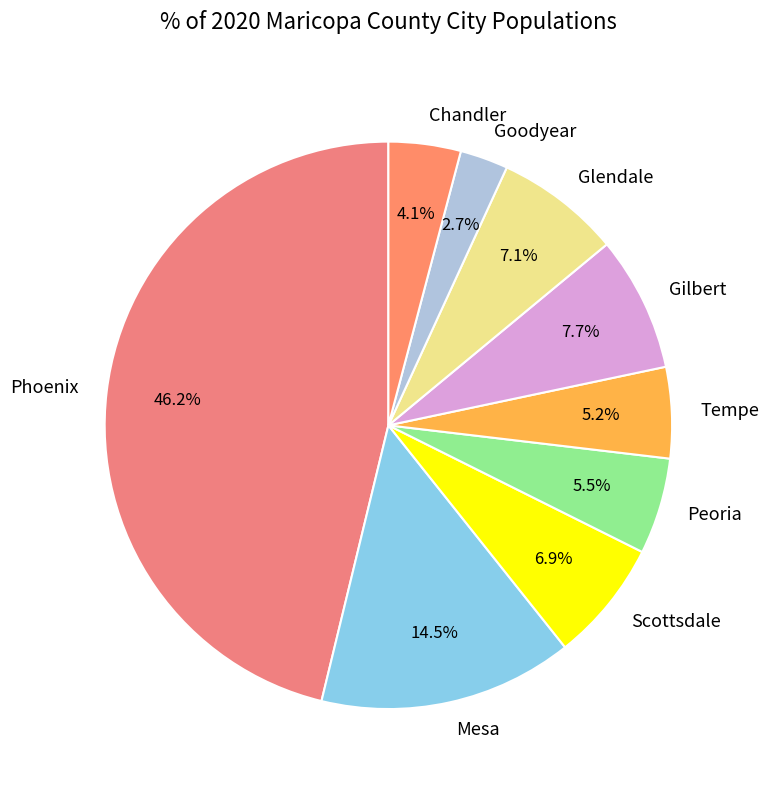

Between Glendale and Goodyear, which is larger?

Glendale